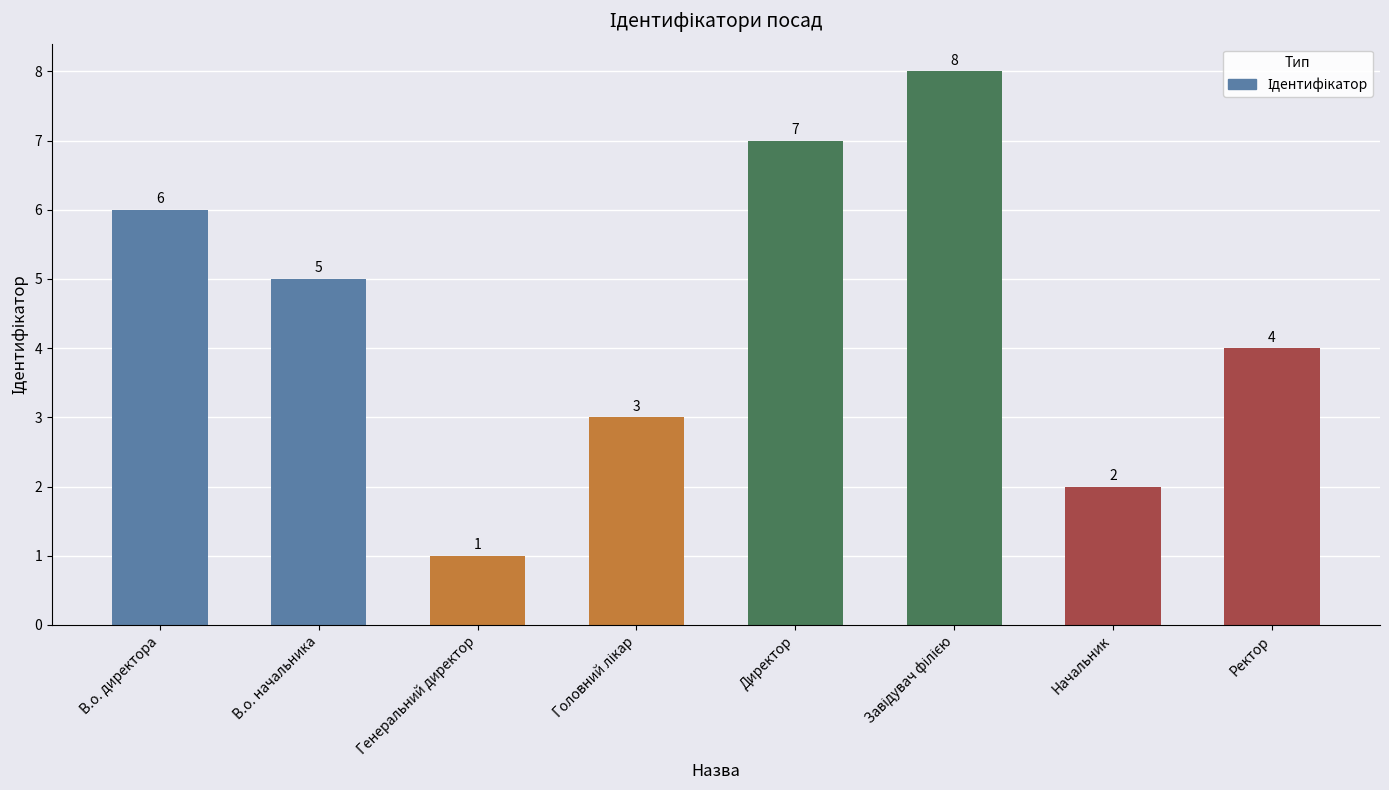

At which label does the data first exceed 5?

В.о. директора